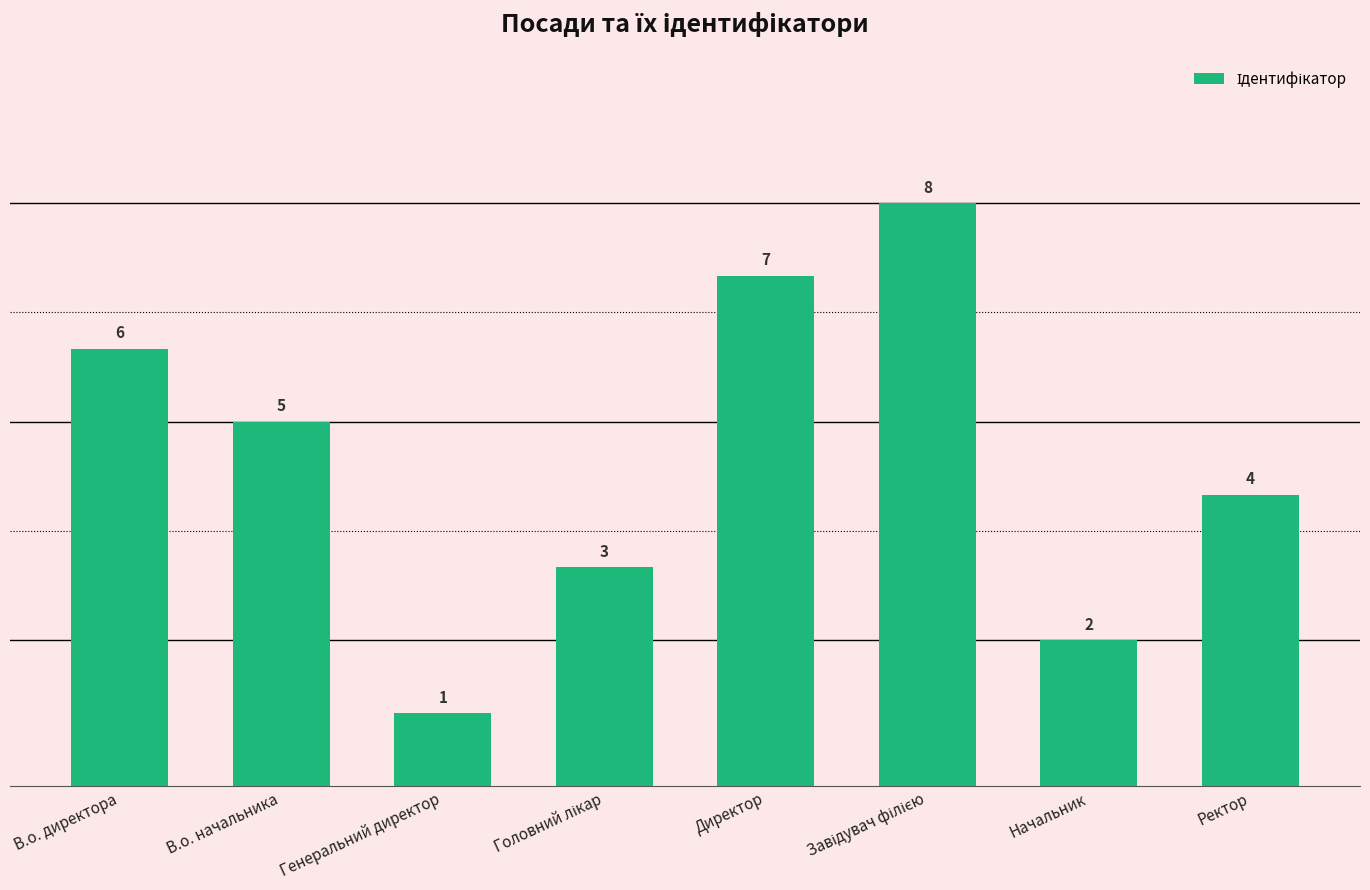

Which label corresponds to the smallest value in the chart?

Генеральний директор